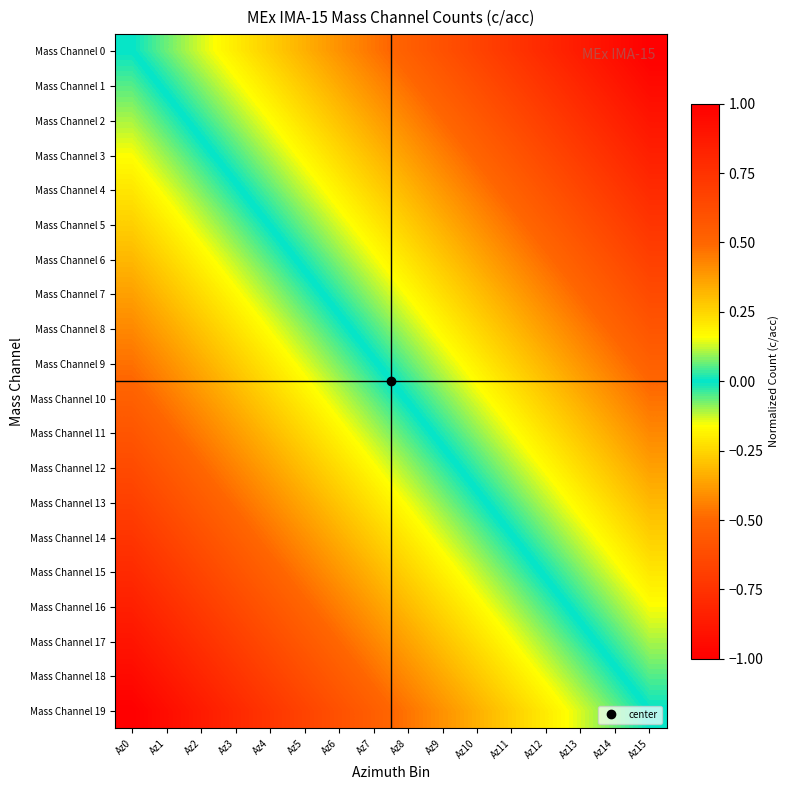

Which series has the widest spread of values?

Mass Channel 0